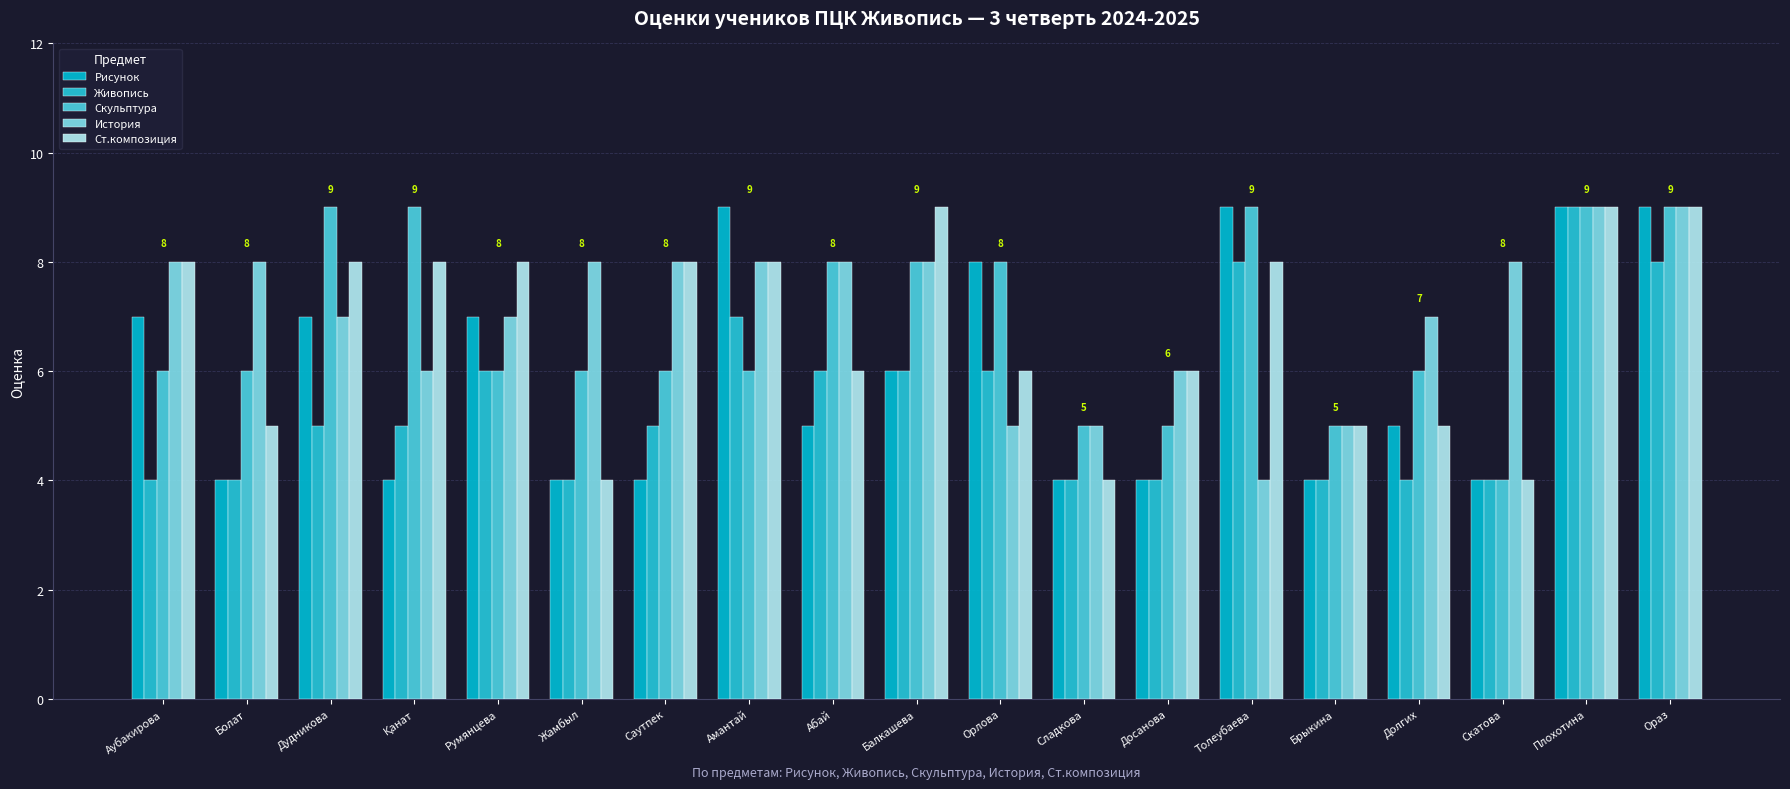

Reading left to right, list all the values displayed in this chart.

Рисунок: Аубакирова=7	Болат=4	Дудникова=7	Қанат=4	Румянцева=7	Жамбыл=4	Саутпек=4	Амантай=9	Абай=5	Балкашева=6	Орлова=8	Сладкова=4	Досанова=4	Толеубаева=9	Брыкина=4	Долгих=5	Скатова=4	Плохотина=9	Ораз=9
Живопись: Аубакирова=4	Болат=4	Дудникова=5	Қанат=5	Румянцева=6	Жамбыл=4	Саутпек=5	Амантай=7	Абай=6	Балкашева=6	Орлова=6	Сладкова=4	Досанова=4	Толеубаева=8	Брыкина=4	Долгих=4	Скатова=4	Плохотина=9	Ораз=8
Скульптура: Аубакирова=6	Болат=6	Дудникова=9	Қанат=9	Румянцева=6	Жамбыл=6	Саутпек=6	Амантай=6	Абай=8	Балкашева=8	Орлова=8	Сладкова=5	Досанова=5	Толеубаева=9	Брыкина=5	Долгих=6	Скатова=4	Плохотина=9	Ораз=9
История: Аубакирова=8	Болат=8	Дудникова=7	Қанат=6	Румянцева=7	Жамбыл=8	Саутпек=8	Амантай=8	Абай=8	Балкашева=8	Орлова=5	Сладкова=5	Досанова=6	Толеубаева=4	Брыкина=5	Долгих=7	Скатова=8	Плохотина=9	Ораз=9
Ст.композиция: Аубакирова=8	Болат=5	Дудникова=8	Қанат=8	Румянцева=8	Жамбыл=4	Саутпек=8	Амантай=8	Абай=6	Балкашева=9	Орлова=6	Сладкова=4	Досанова=6	Толеубаева=8	Брыкина=5	Долгих=5	Скатова=4	Плохотина=9	Ораз=9